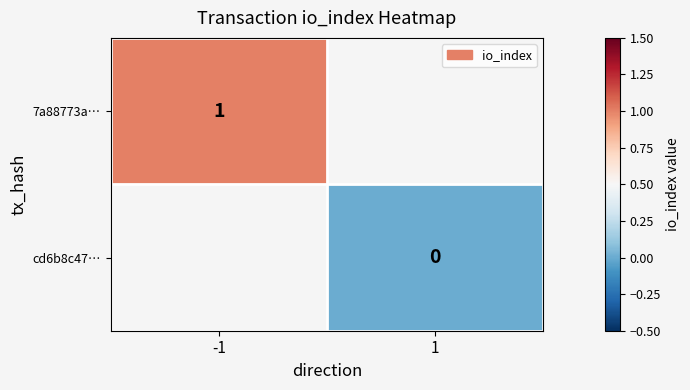

The value of 7a88773a… at -1 is 0. True or false?

False